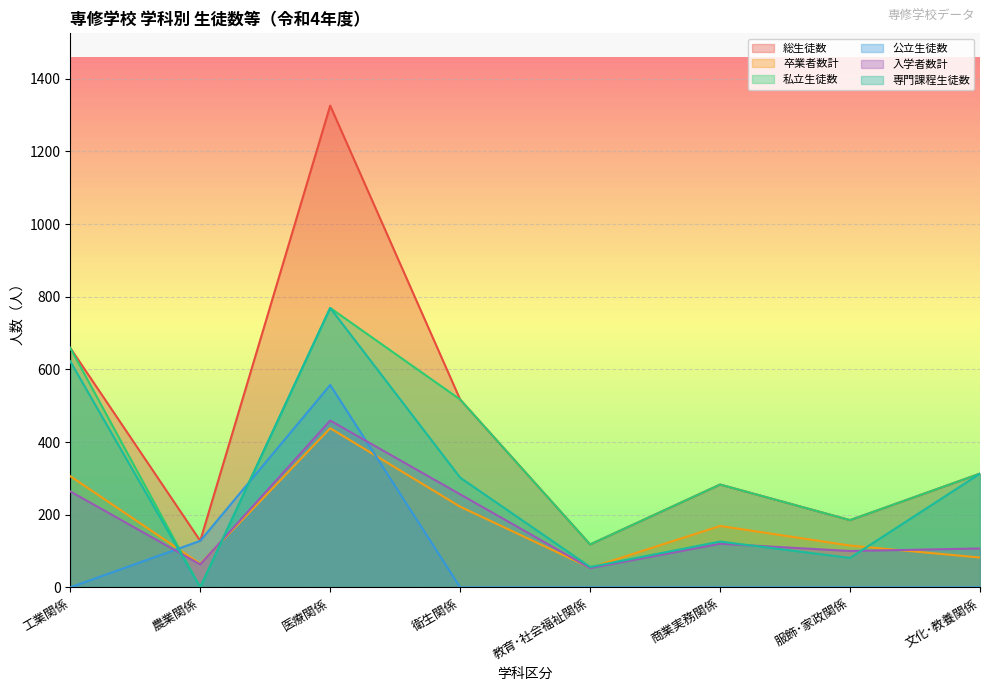

Which has a higher value, 衛生関係 or 農業関係?

衛生関係